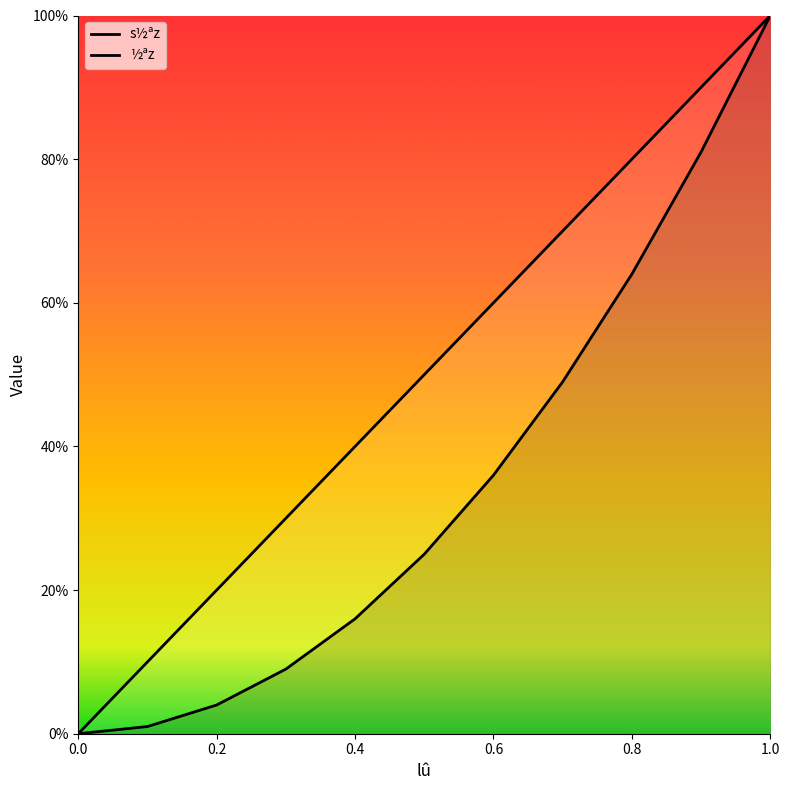

Does the chart display data point markers on the line(s)?

No